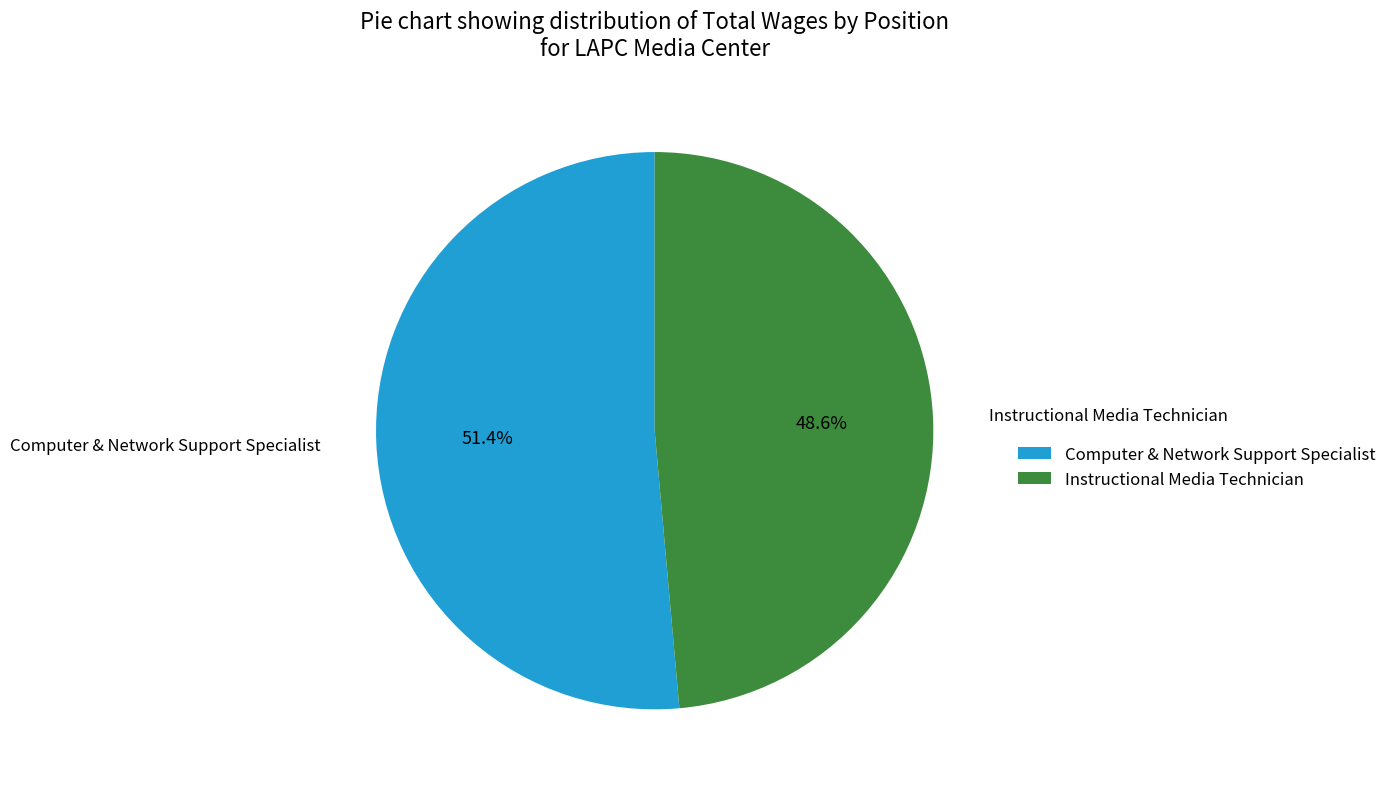

Combined, what portion of the pie is Computer & Network Support Specialist and Instructional Media Technician?

100.0%